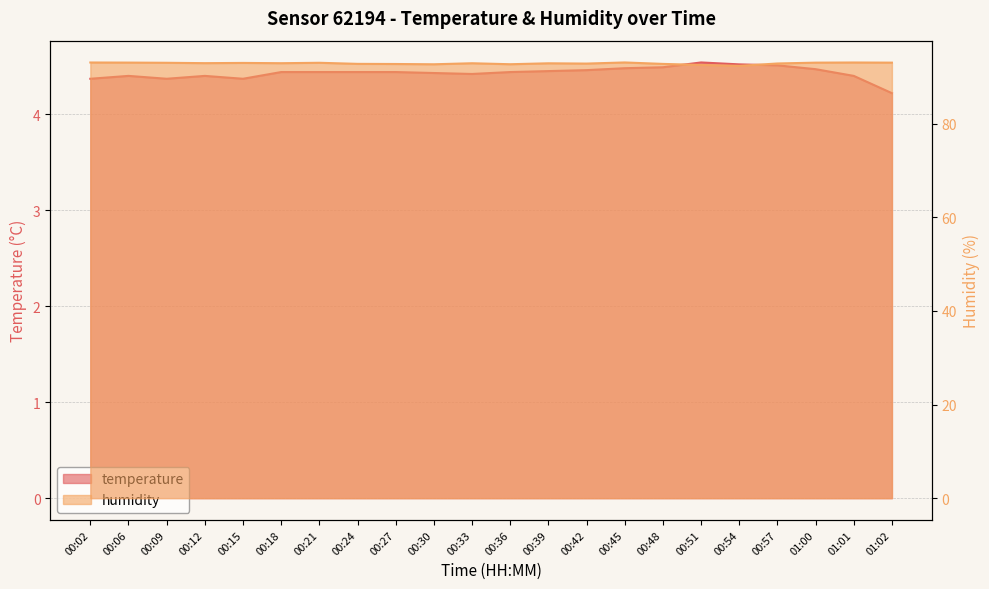

Rank the series by their maximum value, from lowest to highest.

temperature, humidity